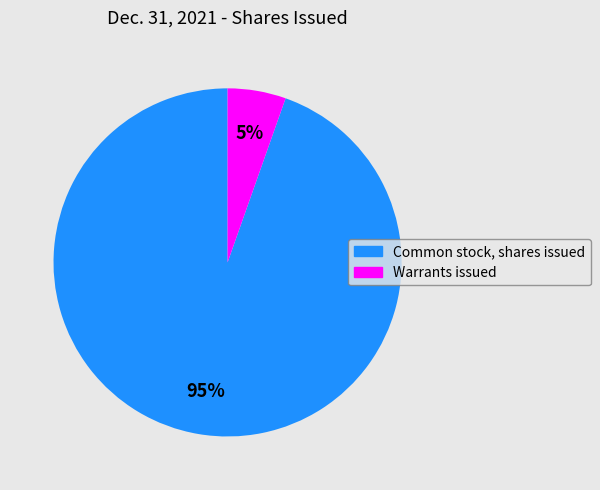

How many segments does this pie chart have?

2